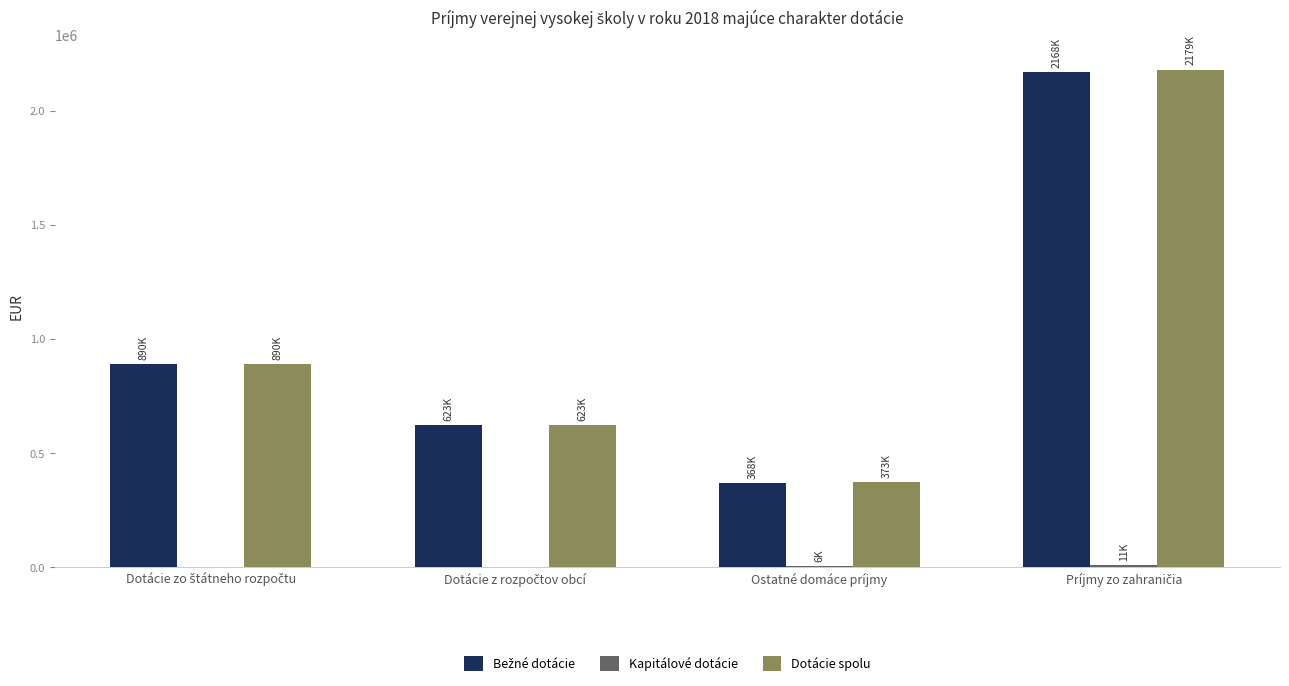

How many groups of bars are there?

4